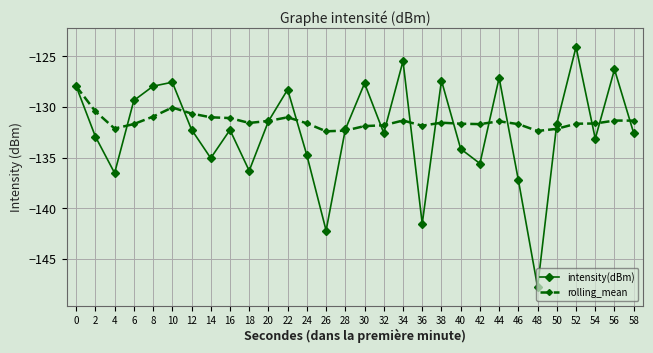

Rank the series at 48 from highest to lowest value.

rolling_mean, intensity(dBm)